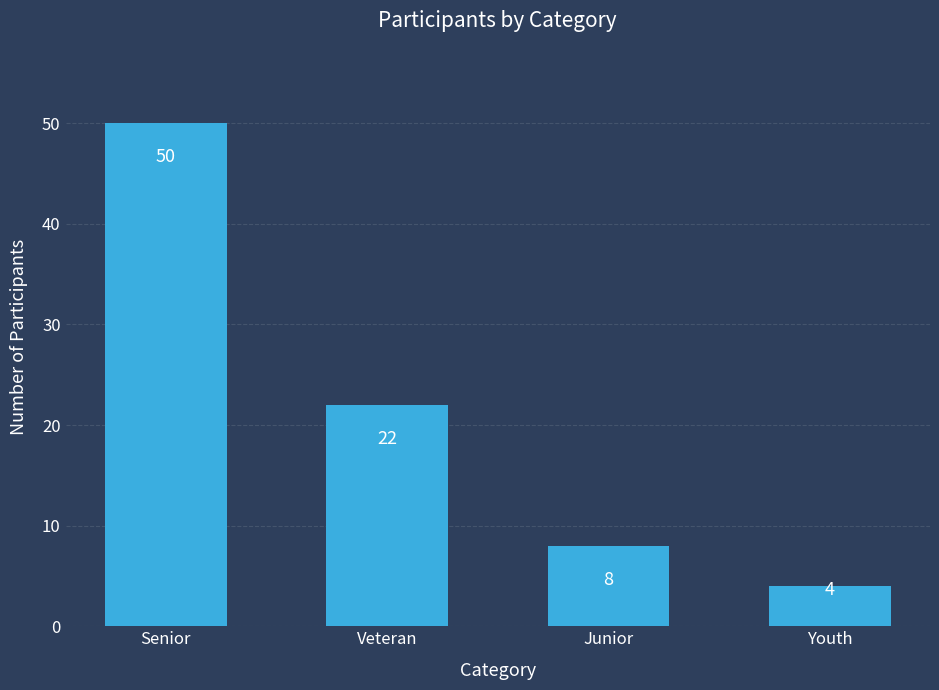

Rank the categories by value from lowest to highest.

Youth, Junior, Veteran, Senior